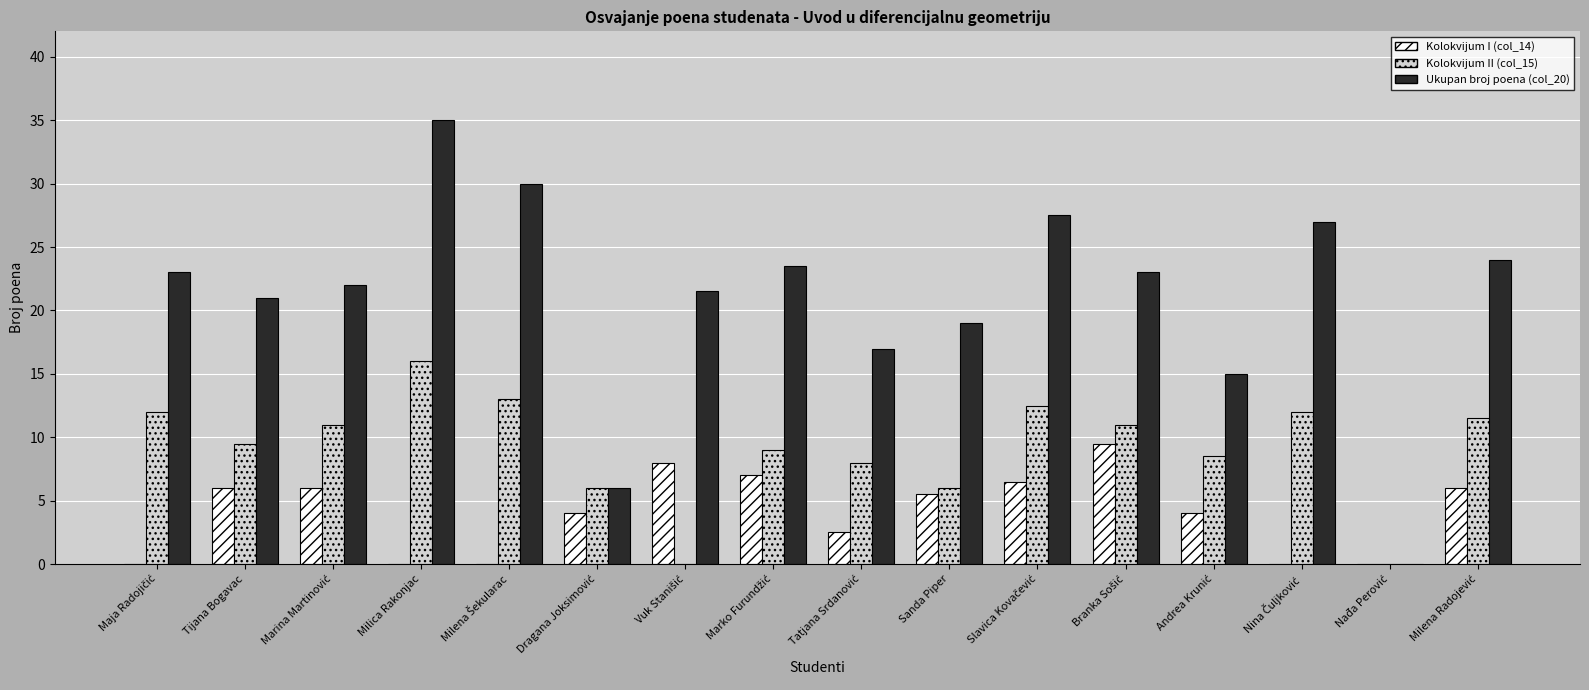

What is the greatest value displayed?

35.0